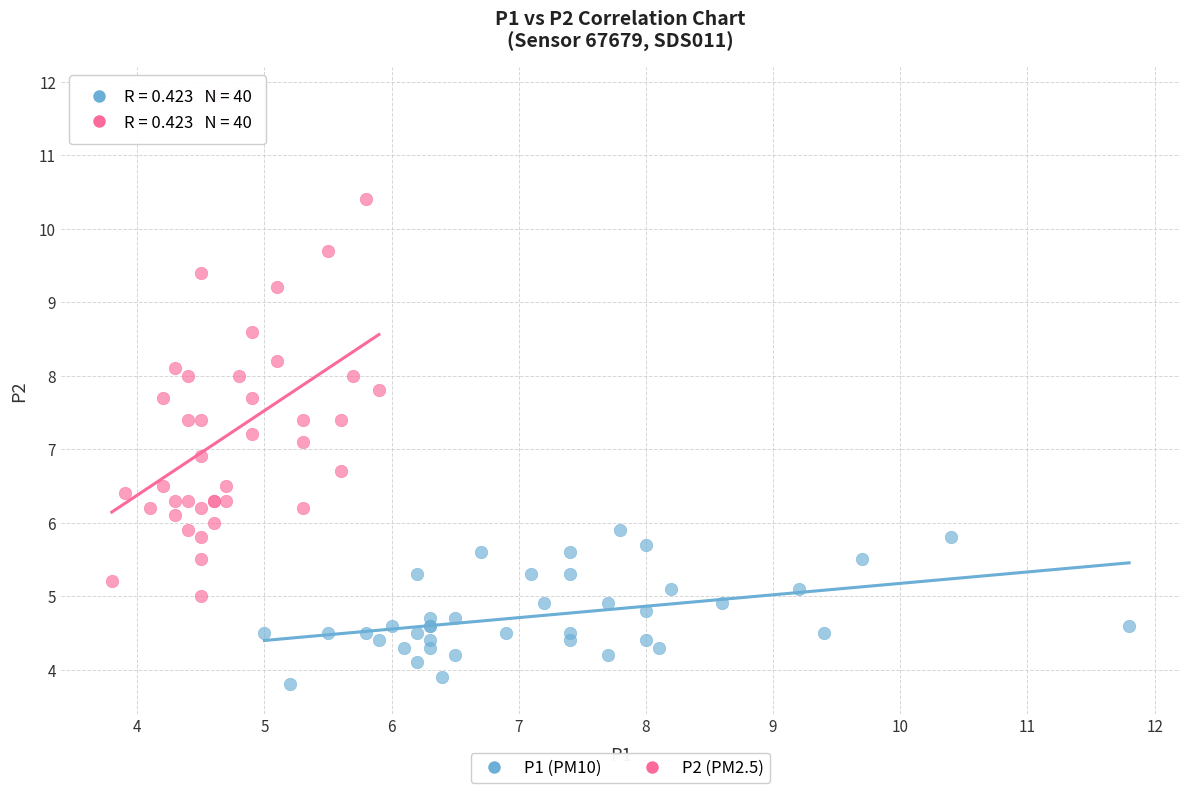

Which series has the largest Y range (max minus min)?

P2 (PM2.5)